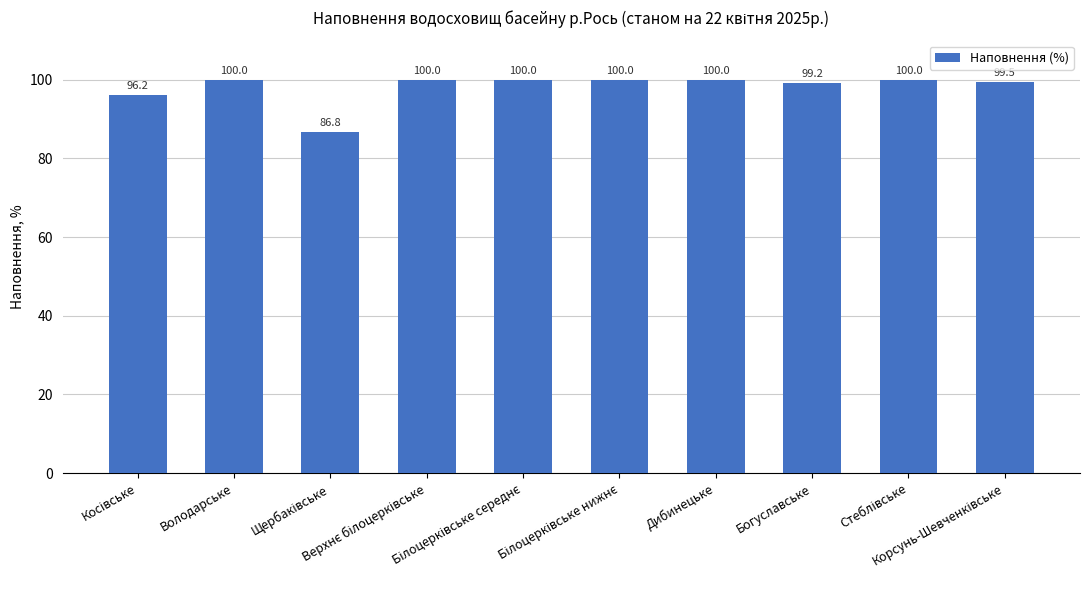

What is the minimum value shown in the chart?

86.8